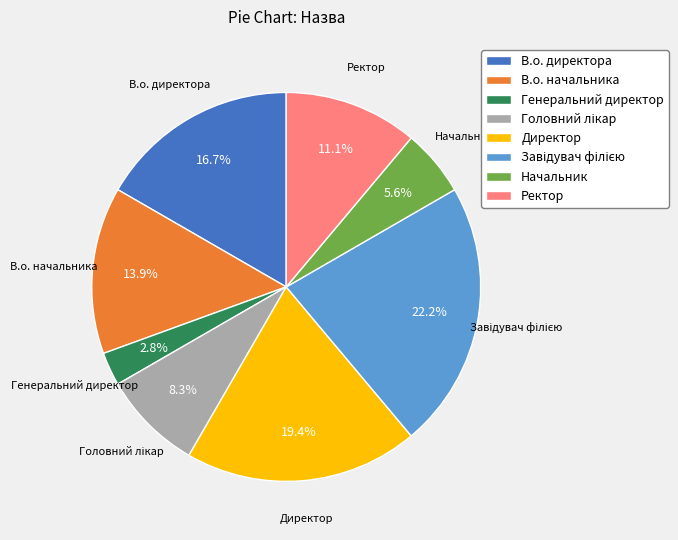

What is the ratio of the value at В.о. начальника to the value at Начальник?

2.5